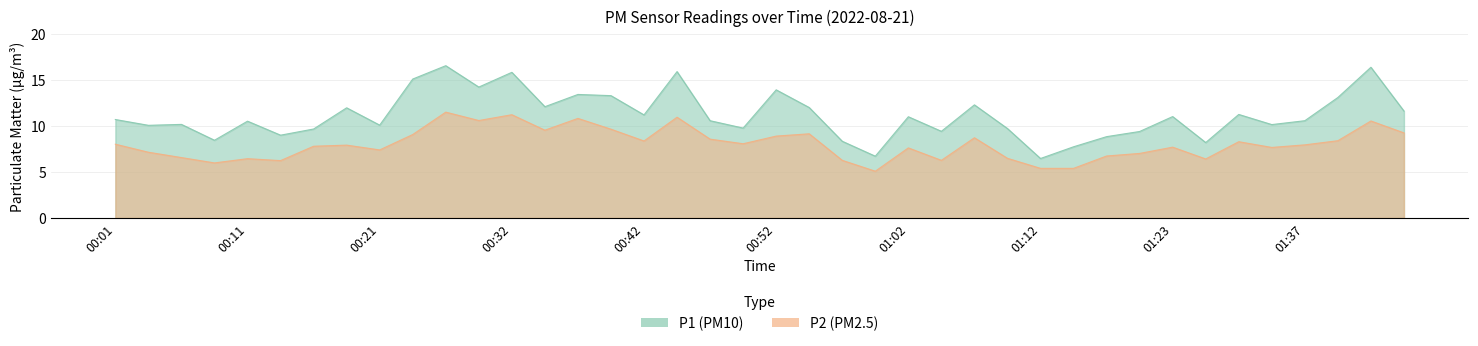

Reading left to right, list all the values displayed in this chart.

P1: 10.7	10.1	10.2	8.4	10.5	9.0	9.7	11.9	10.1	15.1	16.5	14.2	15.8	12.1	13.4	13.3	11.2	15.9	10.6	9.8	13.9	12.0	8.3	6.7	11.0	9.4	12.3	9.7	6.5	7.7	8.8	9.4	11.0	8.2	11.2	10.1	10.6	13.1	16.4	11.6
P2: 8.0	7.1	6.5	6.0	6.4	6.2	7.8	7.9	7.4	9.1	11.5	10.6	11.2	9.5	10.8	9.6	8.3	10.9	8.6	8.1	8.9	9.1	6.2	5.1	7.6	6.2	8.7	6.5	5.4	5.4	6.7	7.0	7.7	6.4	8.3	7.7	7.9	8.4	10.5	9.2